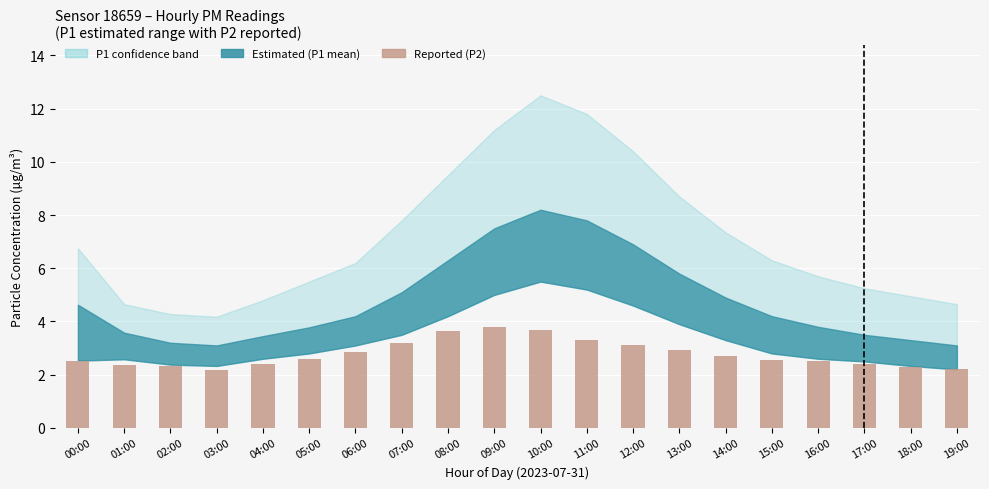

The chart shows a value of 2.5 at 00:00. True or false?

True